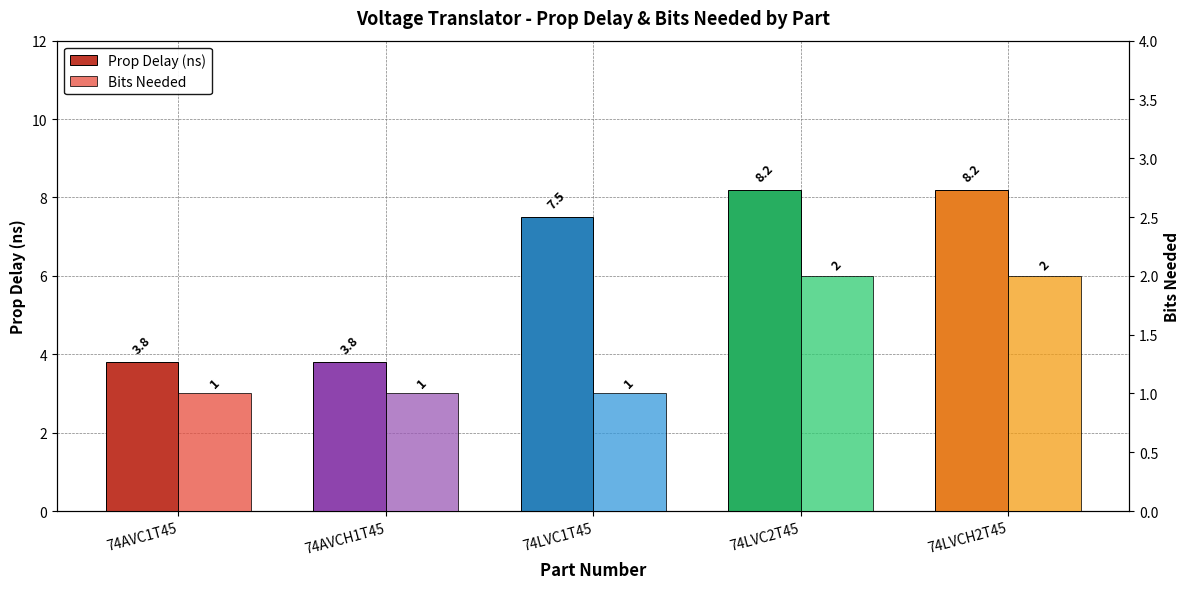

Reading right to left, list all the values displayed in this chart.

Prop Delay (ns): 74LVCH2T45=8.2	74LVC2T45=8.2	74LVC1T45=7.5	74AVCH1T45=3.8	74AVC1T45=3.8
Bits Needed: 74LVCH2T45=2.0	74LVC2T45=2.0	74LVC1T45=1.0	74AVCH1T45=1.0	74AVC1T45=1.0